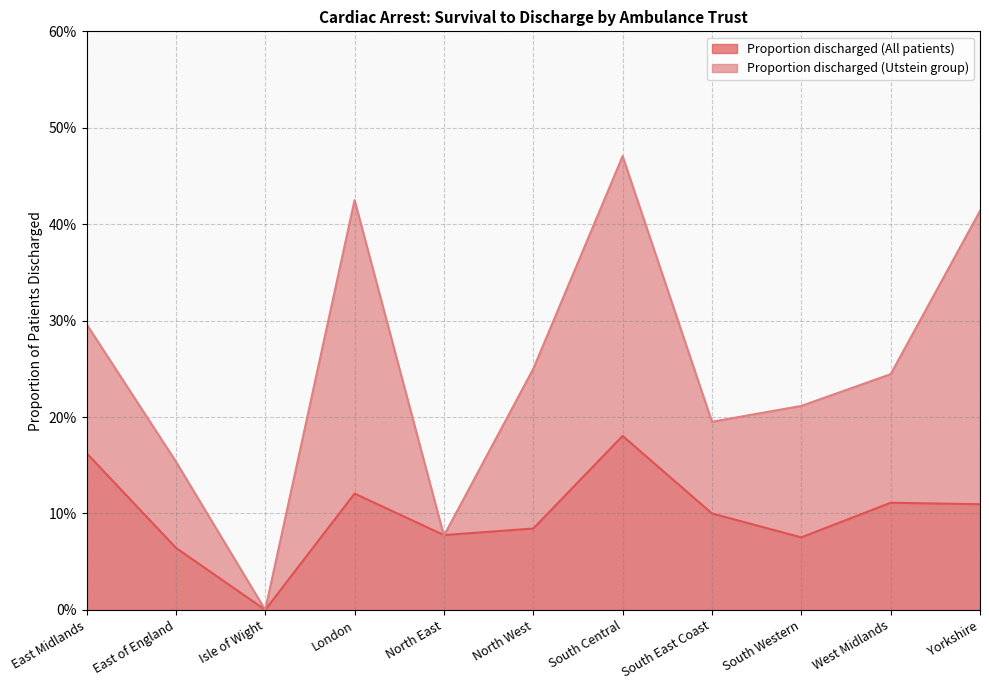

How many lines are shown in the chart?

2